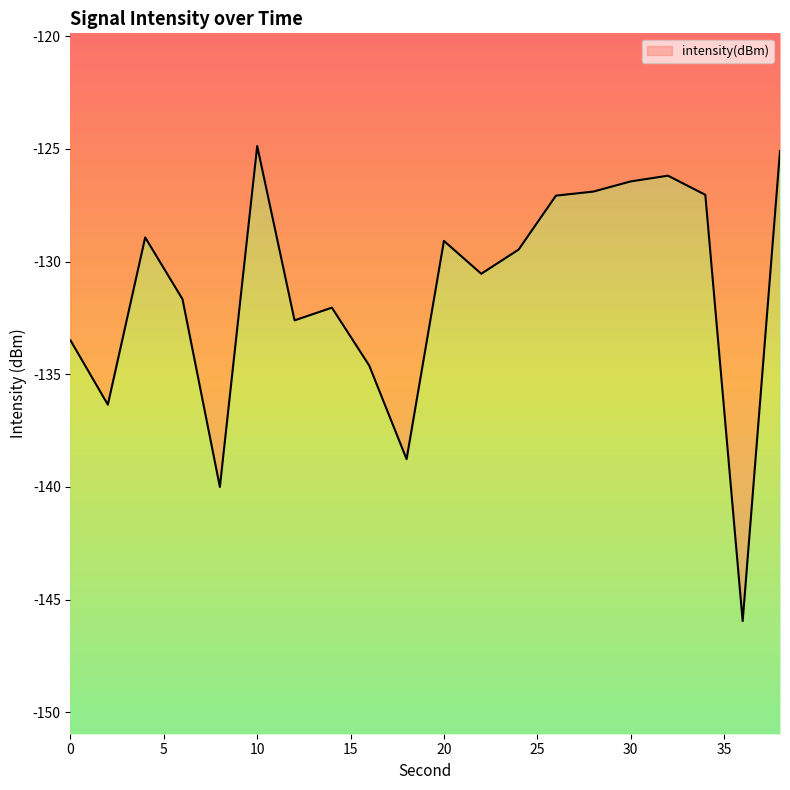

Reading right to left, transcribe all the data shown in this chart.

38=-125.1	36=-146.0	34=-127.0	32=-126.2	30=-126.4	28=-126.9	26=-127.1	24=-129.5	22=-130.5	20=-129.1	18=-138.8	16=-134.6	14=-132.0	12=-132.6	10=-124.9	8=-140.0	6=-131.7	4=-128.9	2=-136.3	0=-133.5